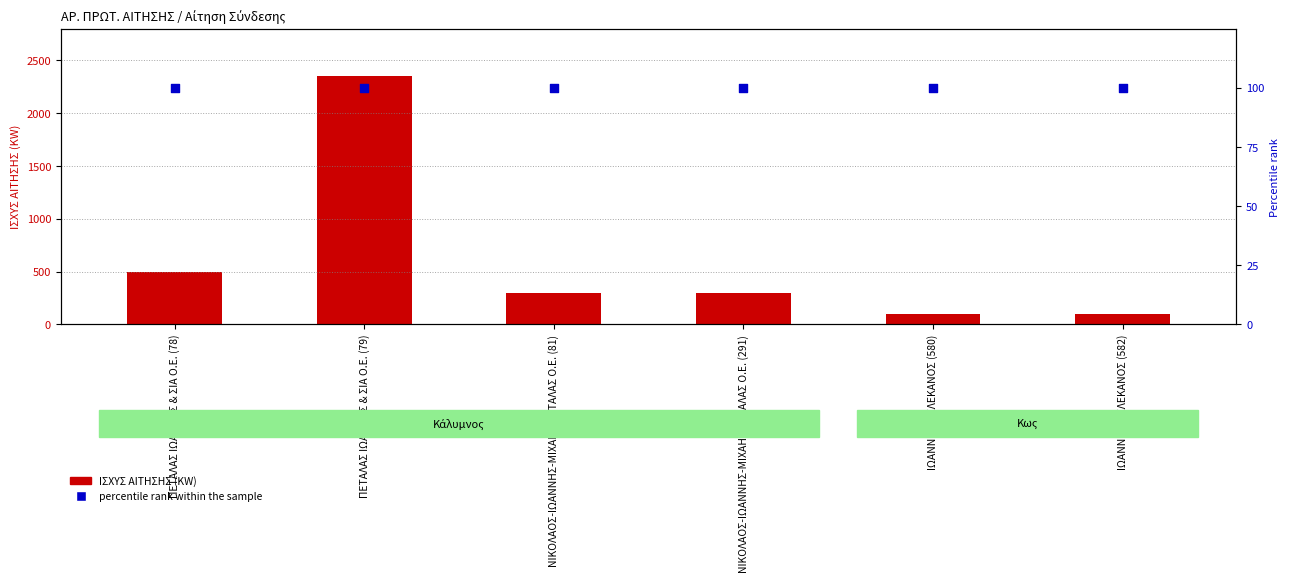

At which category is the sum across all series the highest?

ΠΕΤΑΛΑΣ ΙΩΑΝΝΗΣ & ΣΙΑ Ο.Ε. (79)